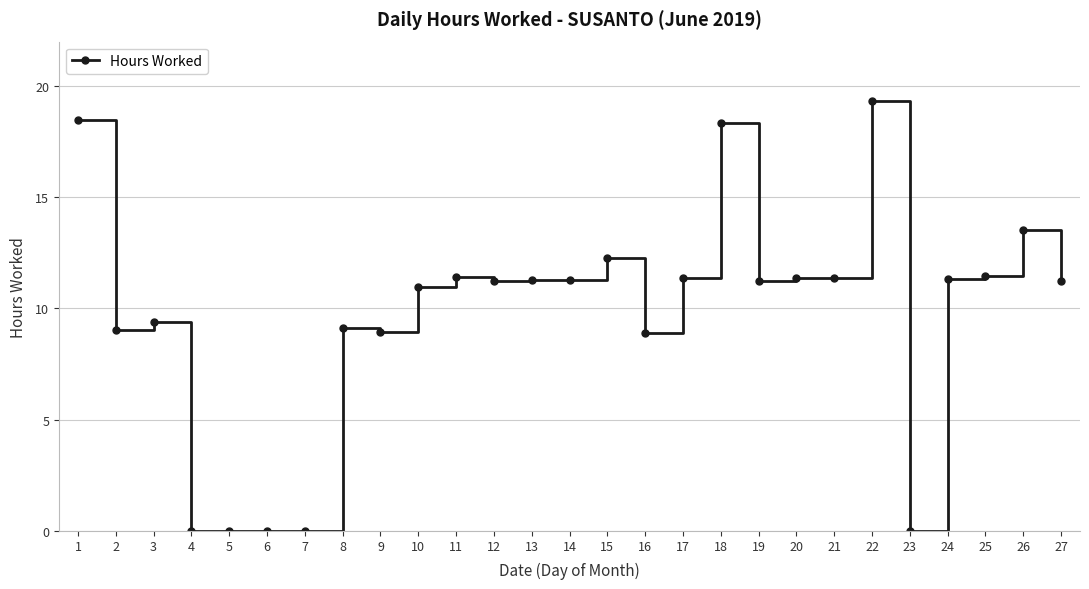

What is the maximum value shown in the chart?

19.4